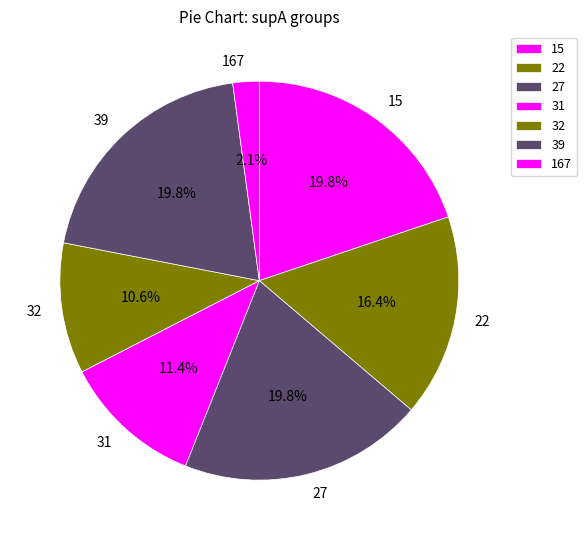

Between 32 and 39, which is larger?

39